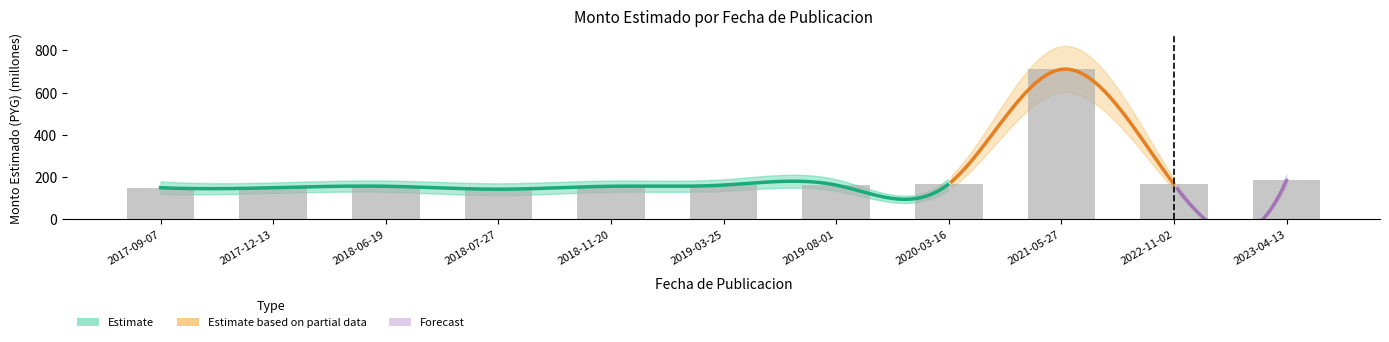

Rank the categories by value from lowest to highest.

2018-07-27, 2017-09-07, 2017-12-13, 2018-06-19, 2018-11-20, 2019-03-25, 2019-08-01, 2022-11-02, 2020-03-16, 2023-04-13, 2021-05-27